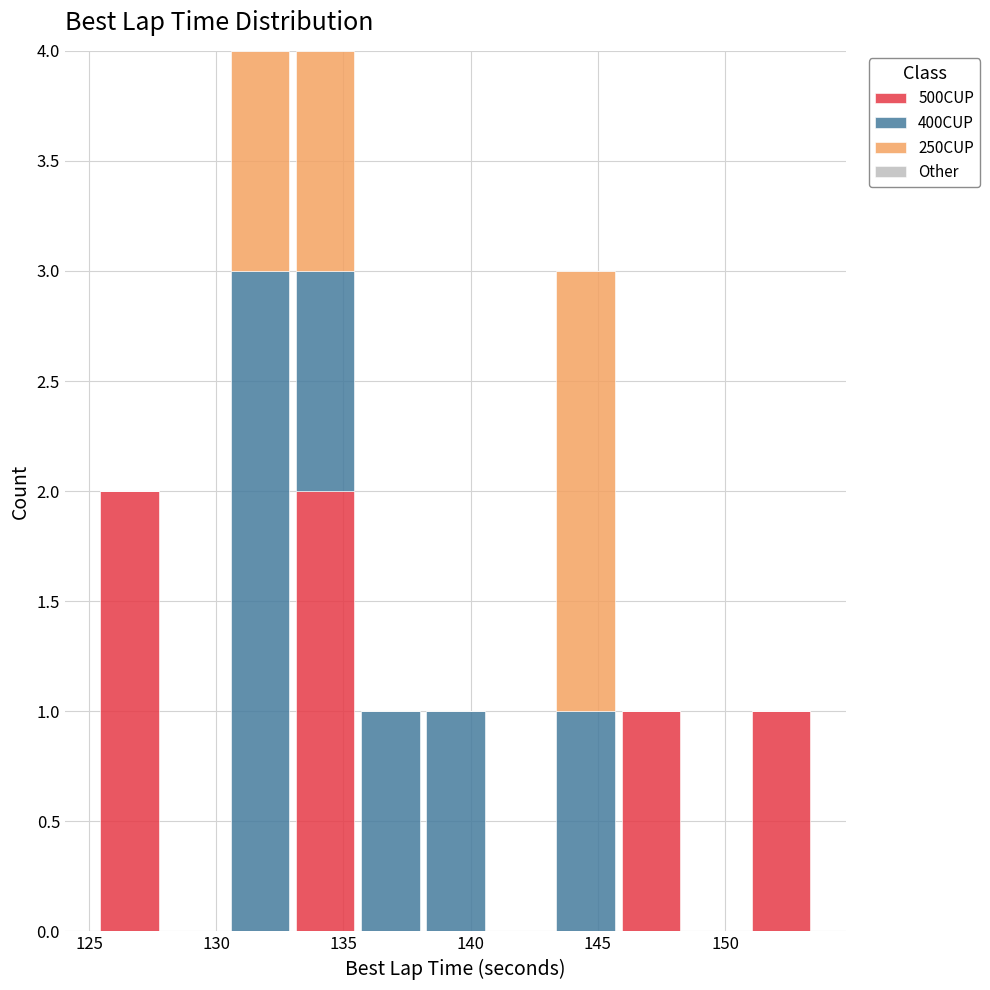

Reading left to right, list every stacked bar in this chart as the range it spans on the x-axis followed by its total height. Neither the bar edges nor the heights are printed on the chart, so give them approximately, as read against the axes.

125.5 to 128.0: 2
128.0 to 130.5: 0
130.5 to 133.0: 4
133.0 to 135.5: 4
135.5 to 138.0: 1
138.0 to 140.5: 1
140.5 to 143.0: 0
143.0 to 146.0: 3
146.0 to 148.5: 1
148.5 to 151.0: 0
151.0 to 153.5: 1